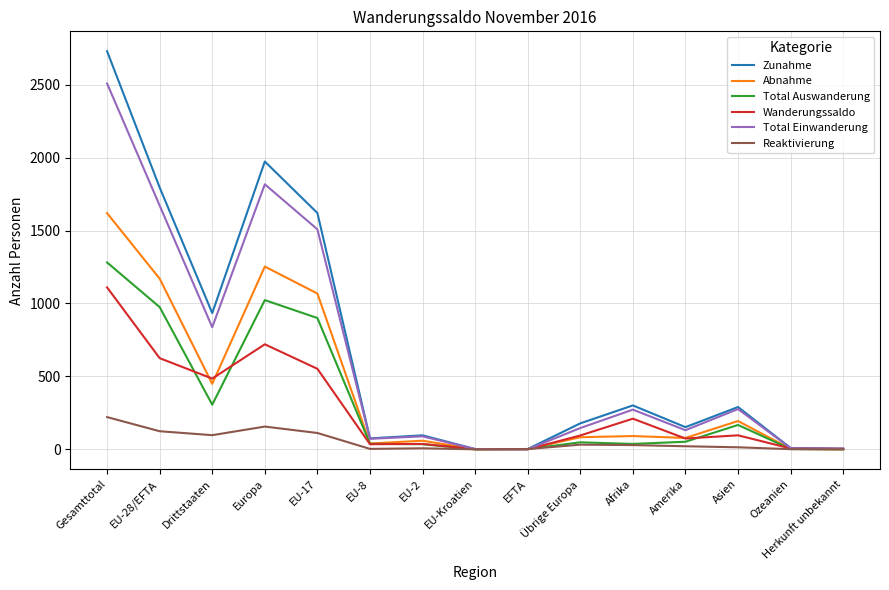

At which category is the sum across all series the highest?

Gesamttotal